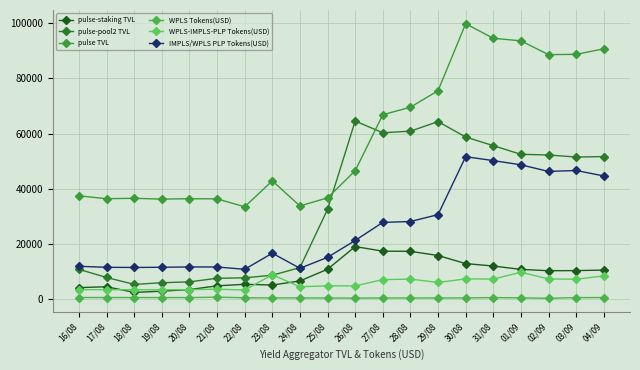

At 03/09, list the series in order from largest to smallest.

pulse TVL, pulse-pool2 TVL, IMPLS/WPLS PLP Tokens(USD), pulse-staking TVL, WPLS-IMPLS-PLP Tokens(USD), WPLS Tokens(USD)